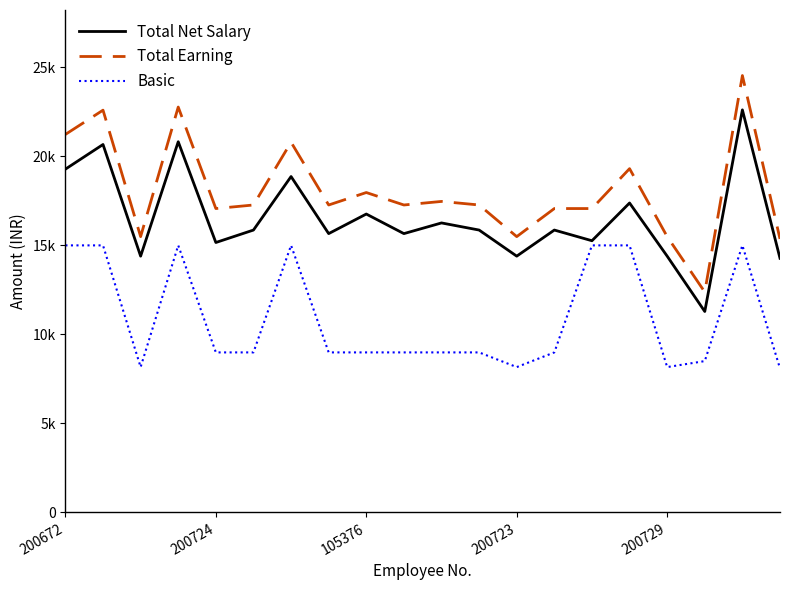

Is this an area chart (filled region under the line)?

No